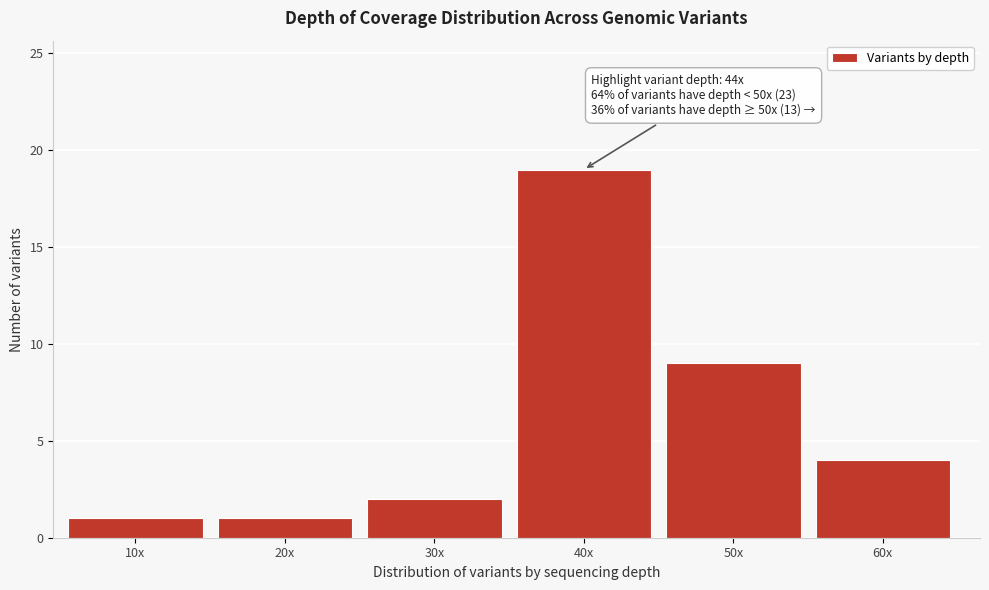

Reading left to right, list all the values displayed in this chart.

1	1	2	19	9	4